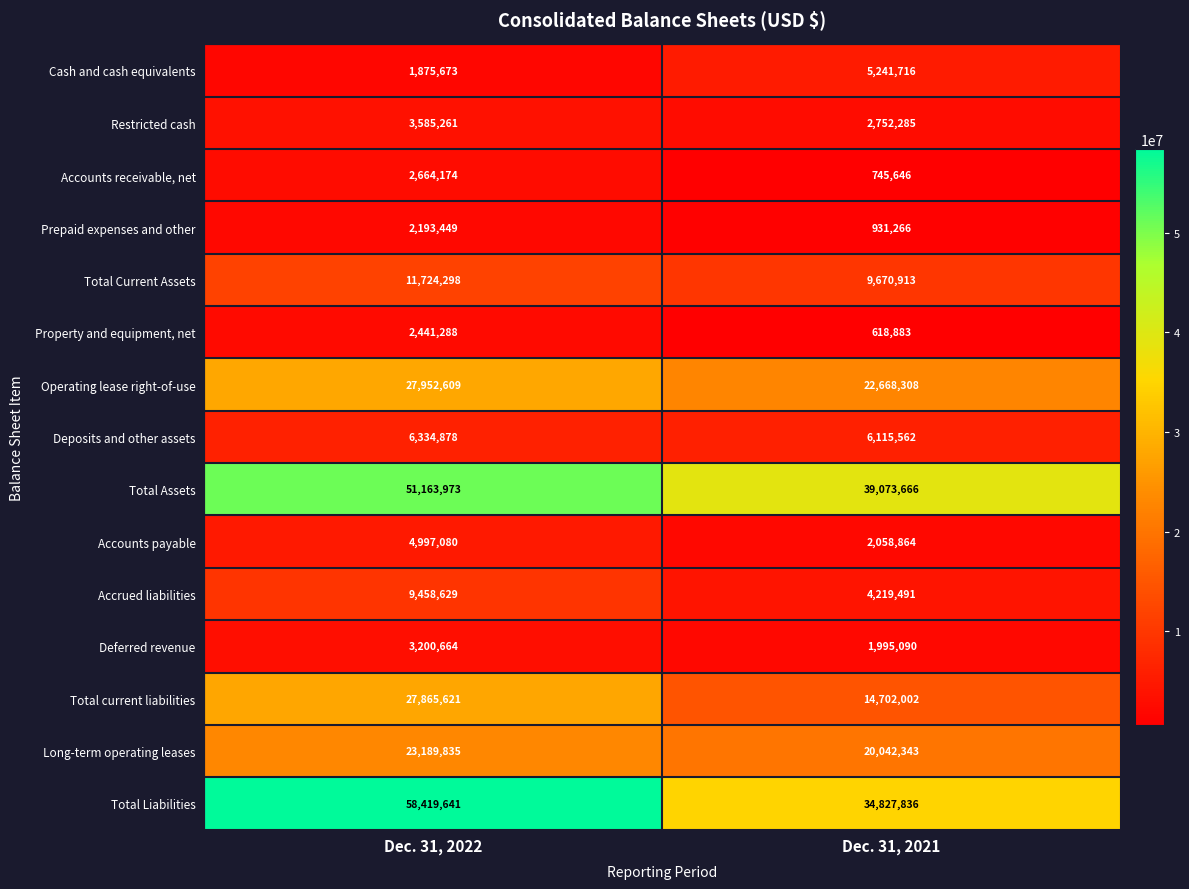

True or false: Accounts payable has a value of 6835069 at Dec. 31, 2022.

False